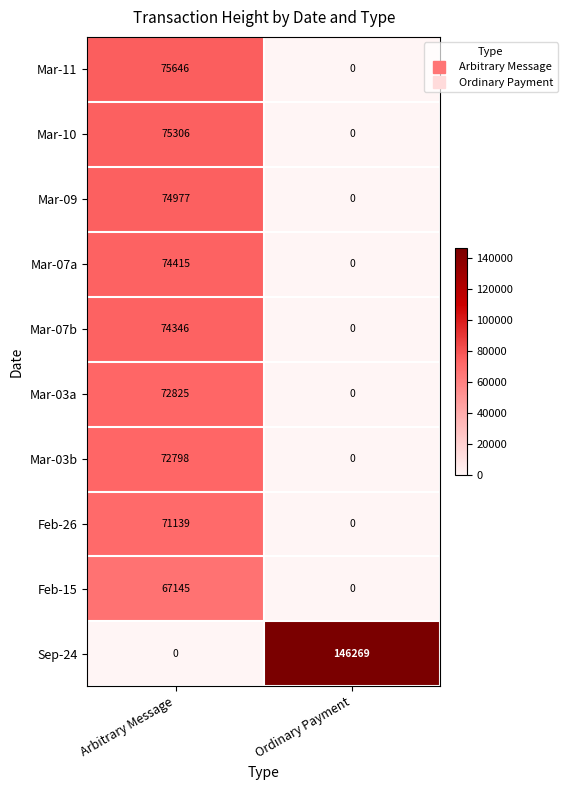

Which series changed the most between Arbitrary Message and Ordinary Payment?

Sep-24